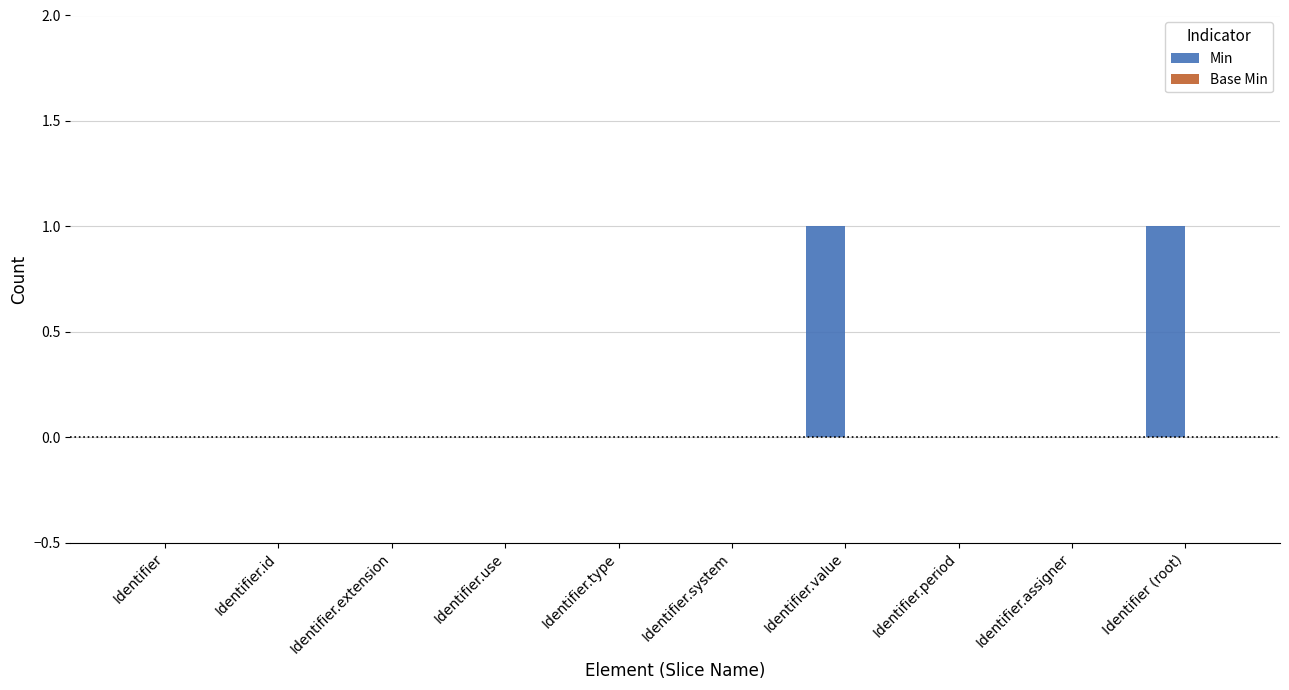

Does the chart contain stacked bars?

No